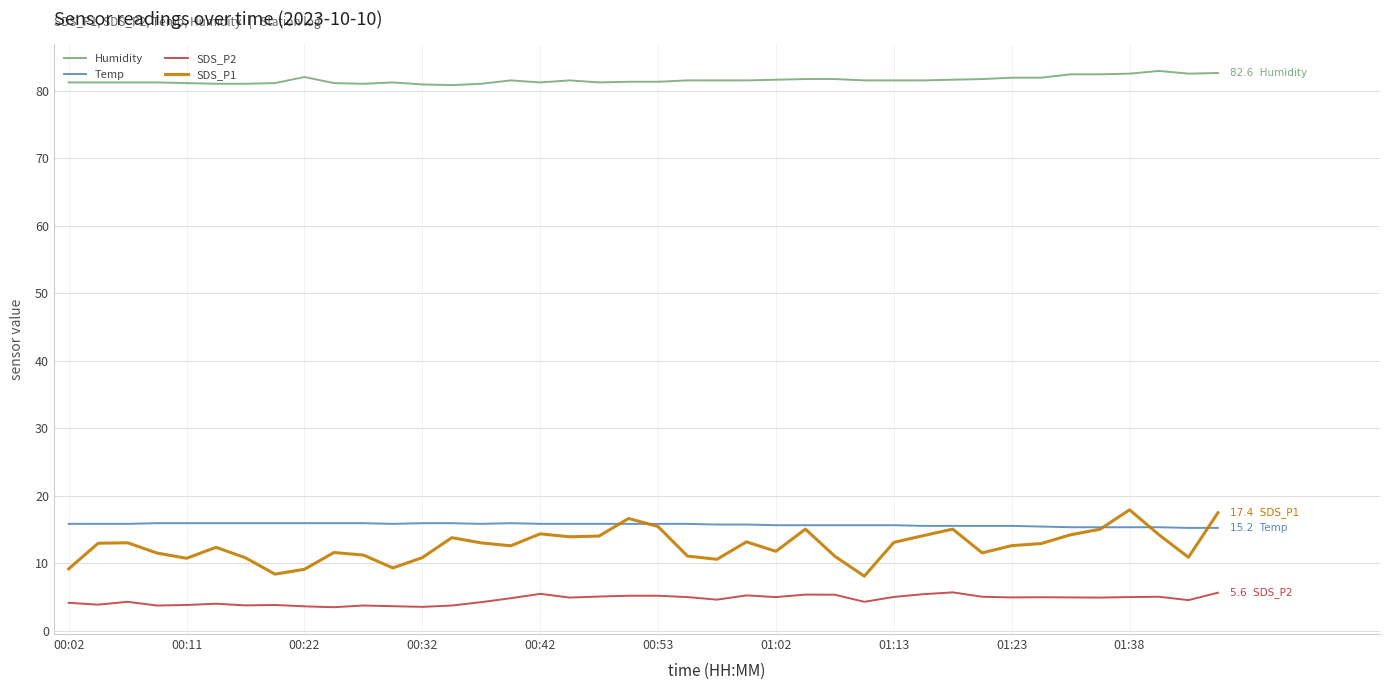

True or false: SDS_P2 and Temp intersect in this chart.

False